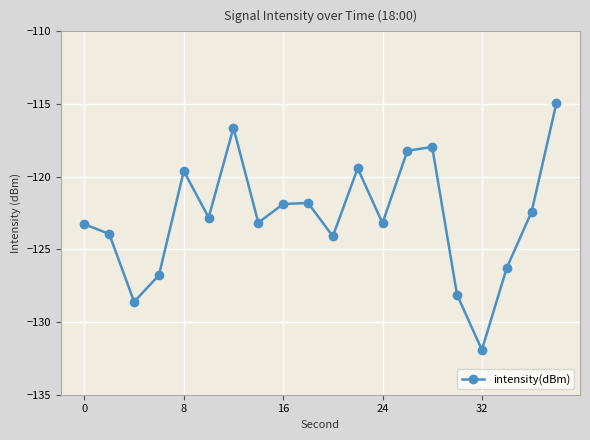

How many points are lower than both their immediate neighbors (excluding endpoints)?

6